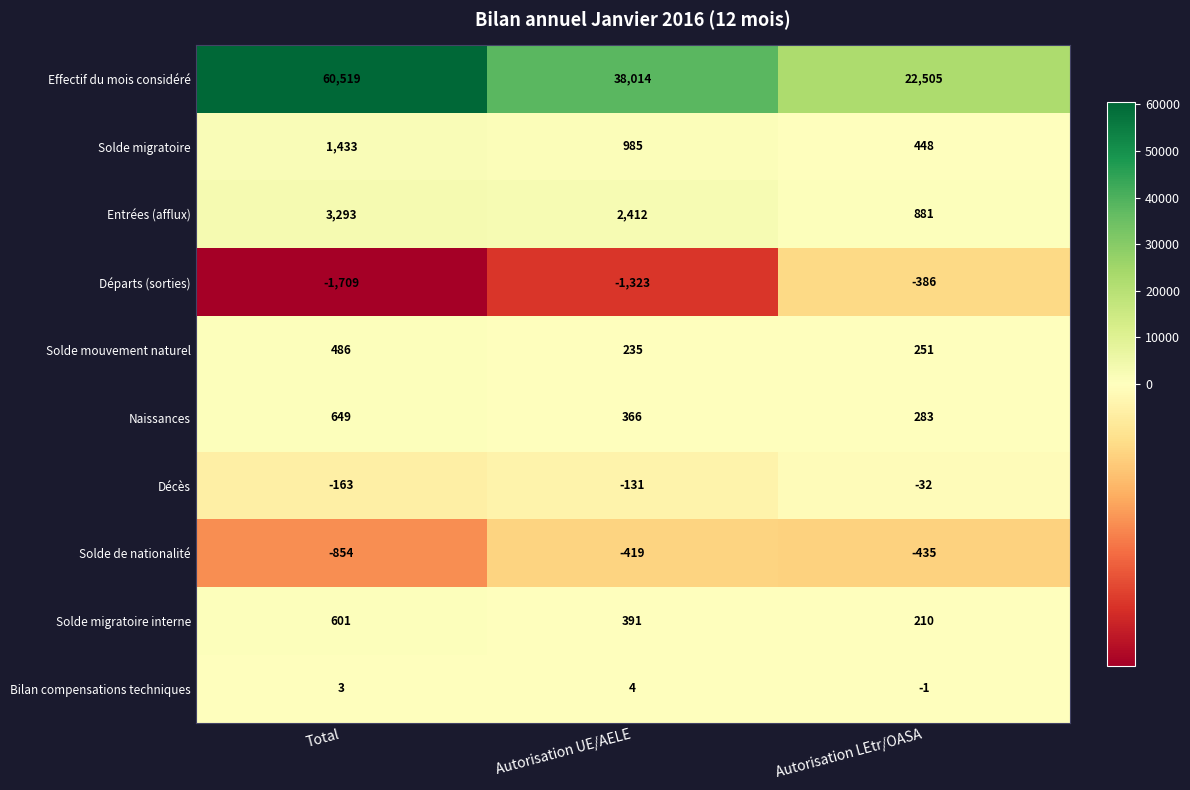

Rank the series by their maximum value, from highest to lowest.

Effectif du mois considéré, Entrées (afflux), Solde migratoire, Naissances, Solde migratoire interne, Solde mouvement naturel, Bilan compensations techniques, Décès, Départs (sorties), Solde de nationalité